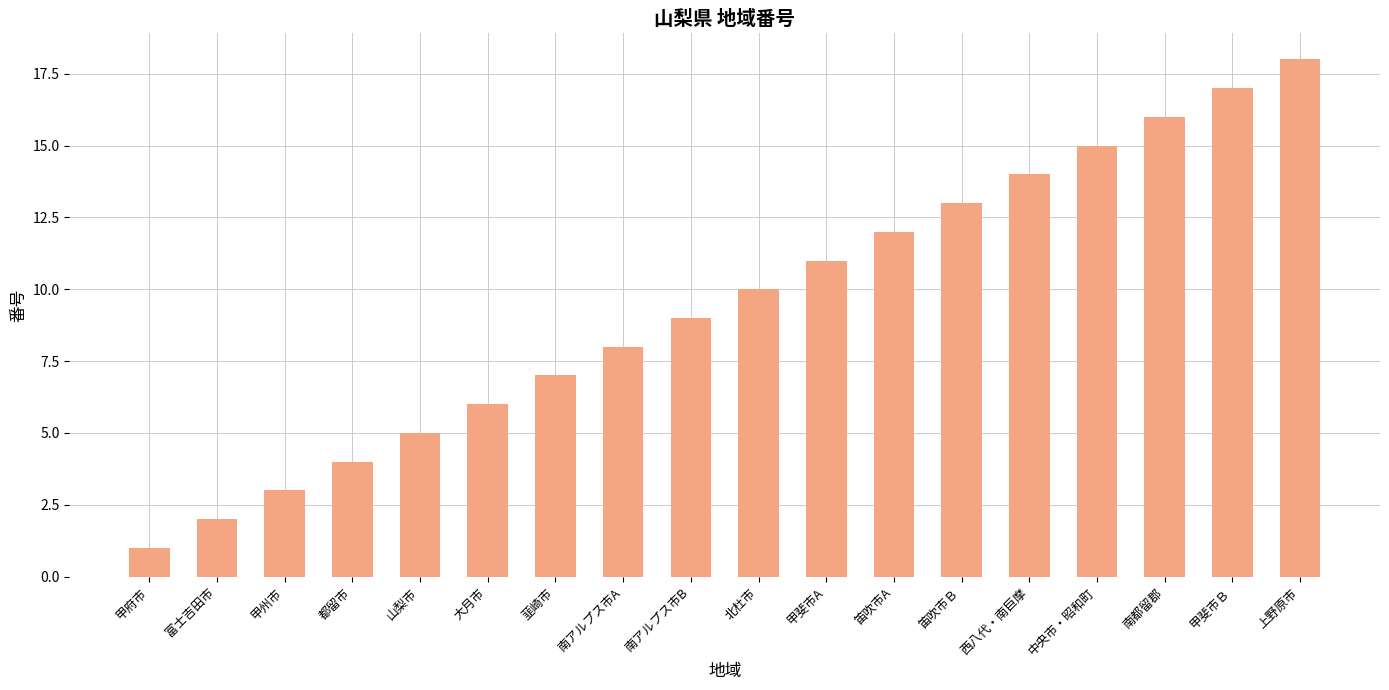

What is the difference between the maximum and minimum values?

17